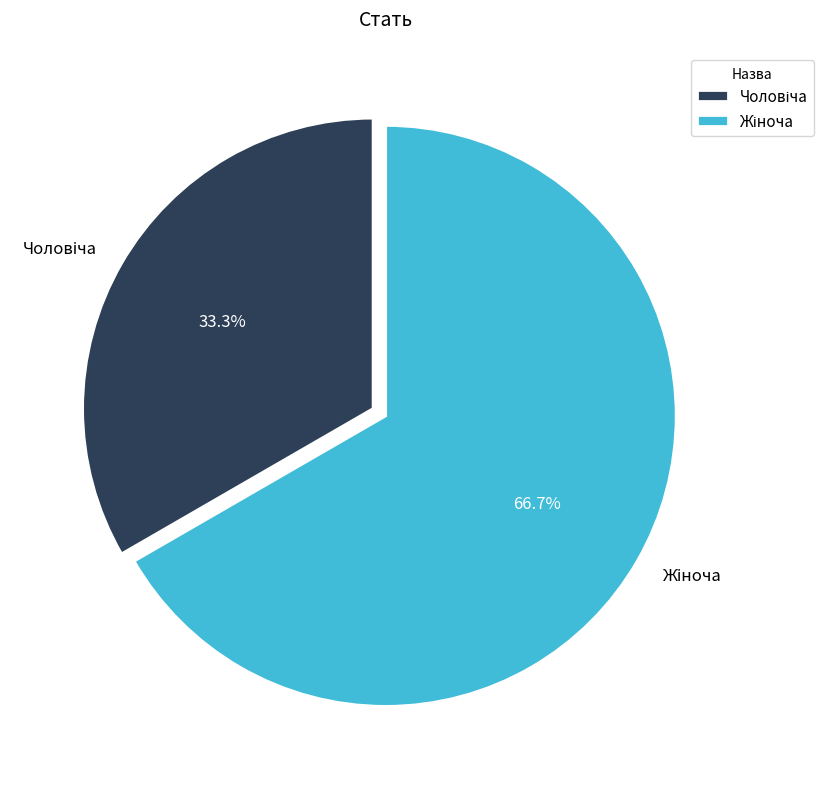

Count the number of slices in the pie.

2